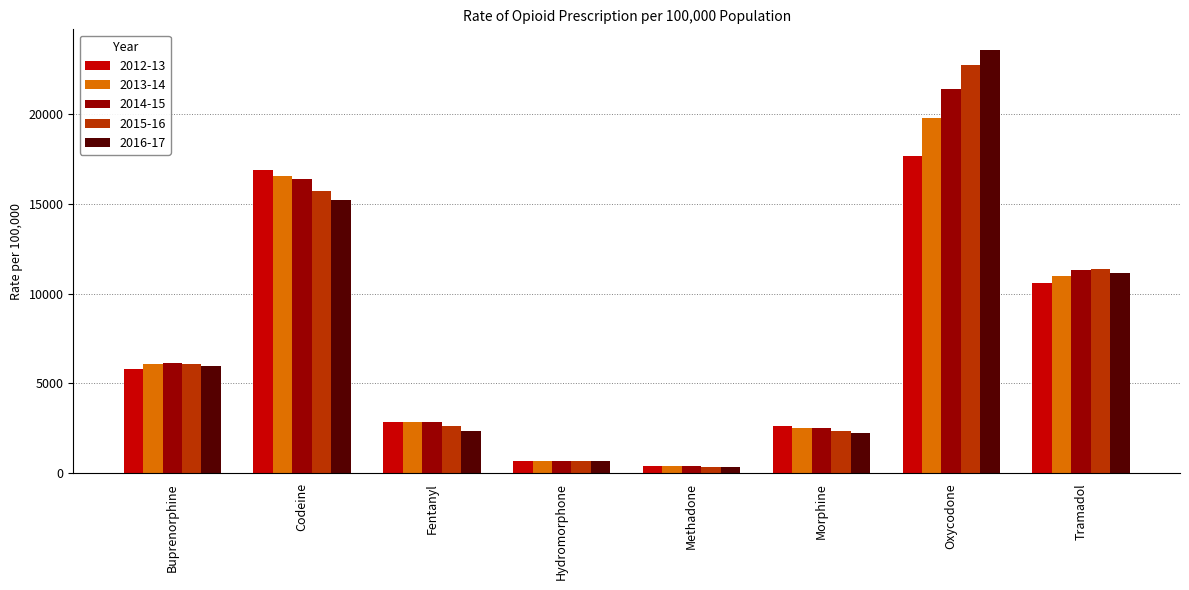

At which label does 2013-14 first exceed 6092?

Buprenorphine